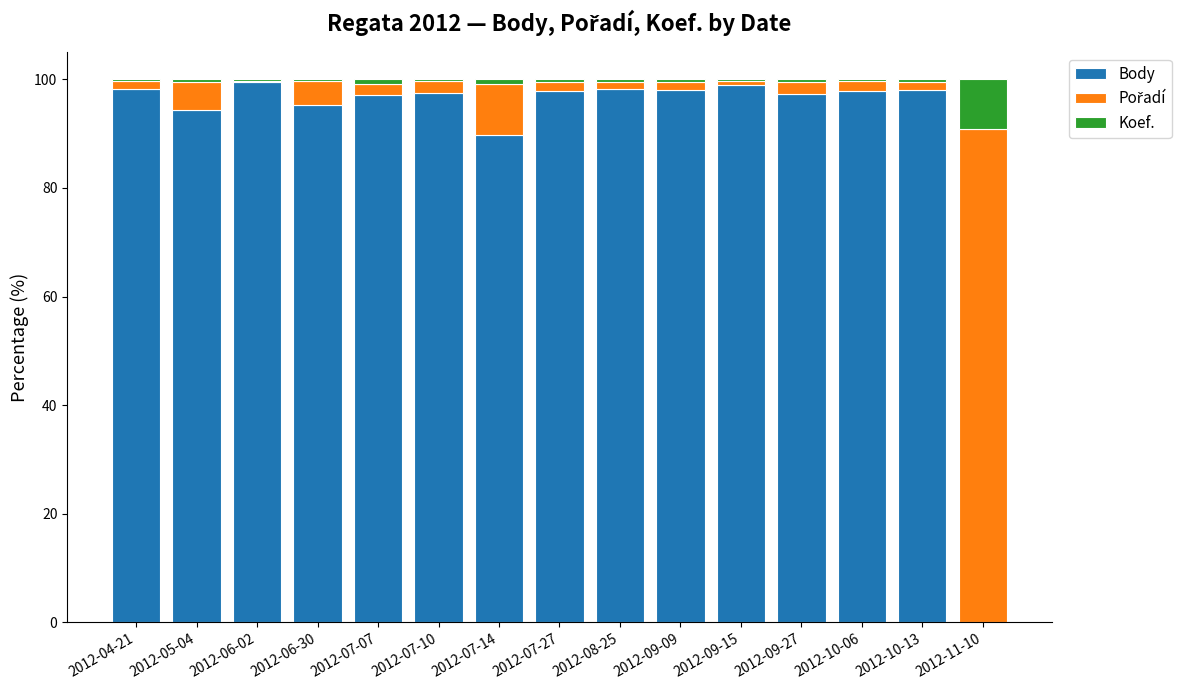

What is the sum of all Body values?

1357.8